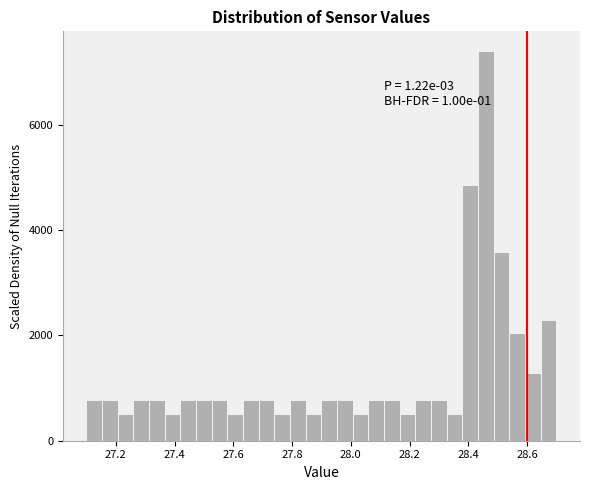

Around what value on the x-axis is the tallest bar? Give the approximate position of its centre, as read against the axis.

28.46